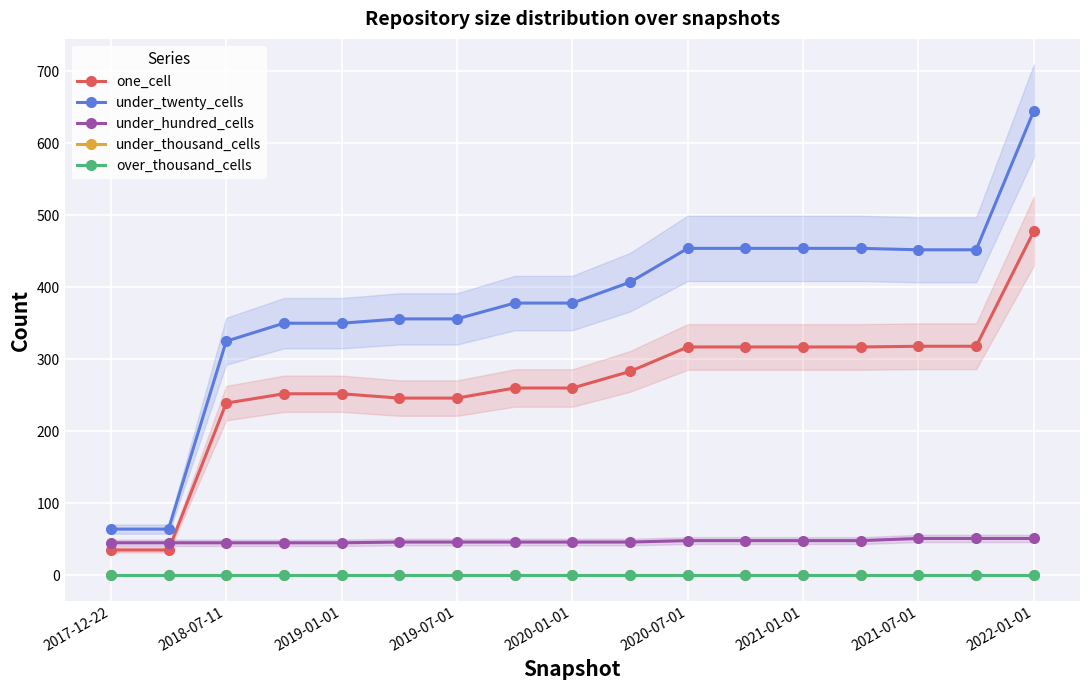

What is the maximum value for under_hundred_cells?

51